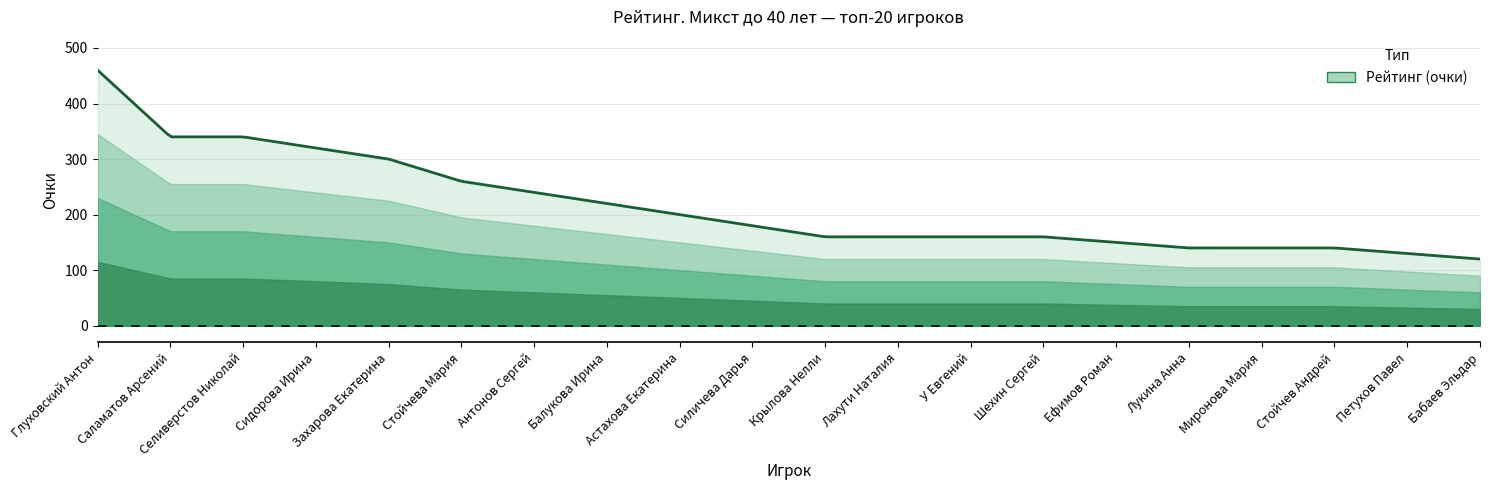

What is the difference between the maximum and minimum values?

340.0